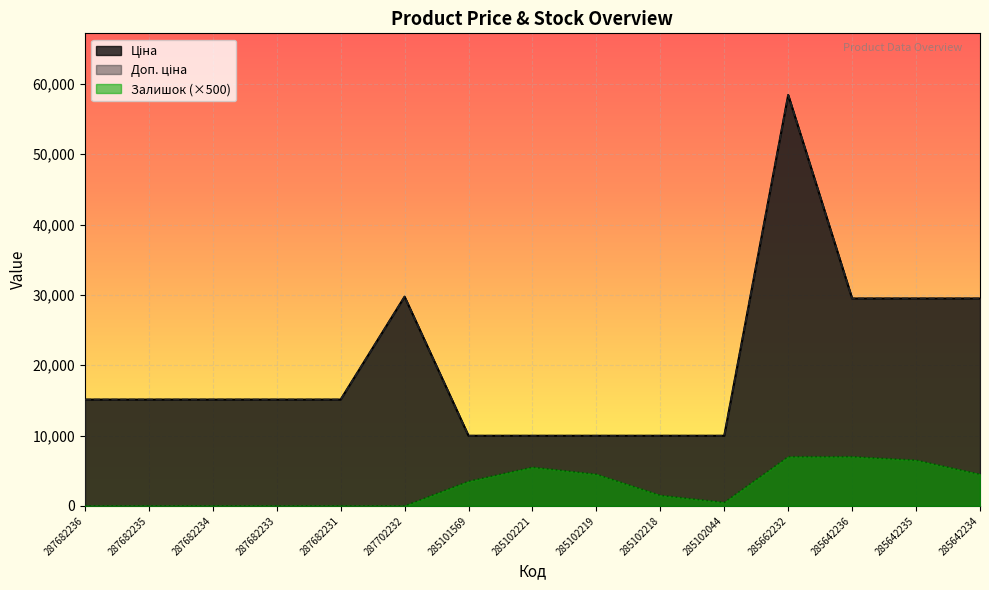

Which series has the widest spread of values?

Ціна